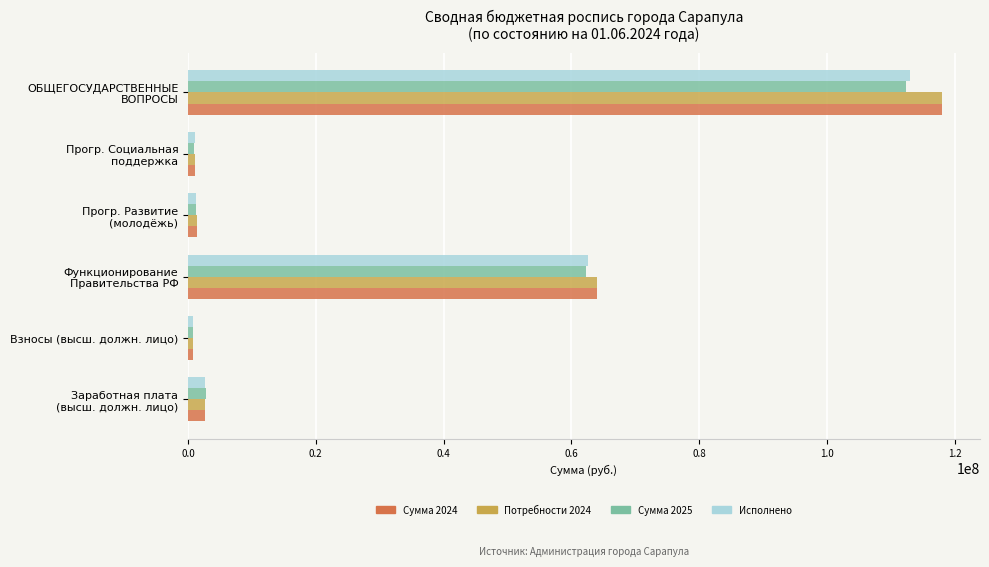

What is the sum of all Исполнено values?

181383529.3